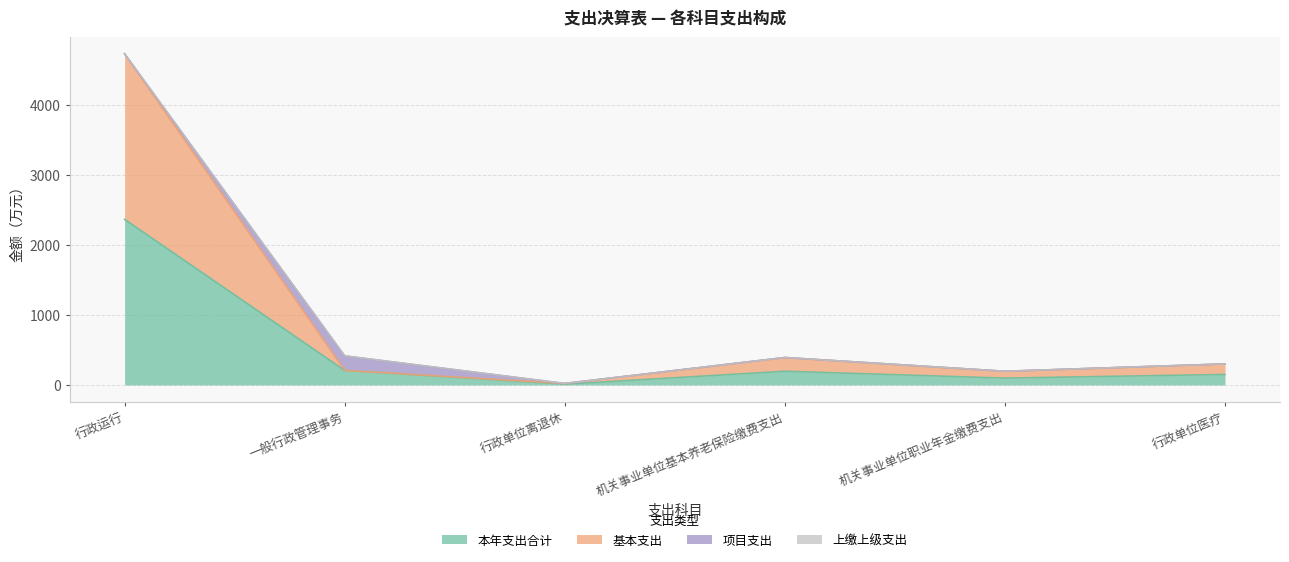

Between 行政单位医疗 and 一般行政管理事务, which is larger?

一般行政管理事务